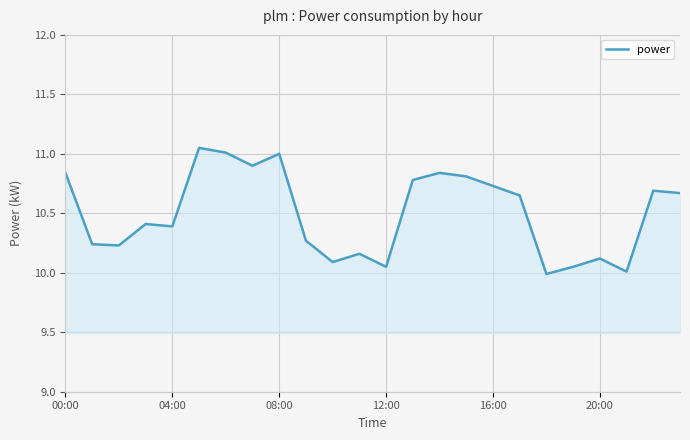

What is the minimum value shown in the chart?

10.0